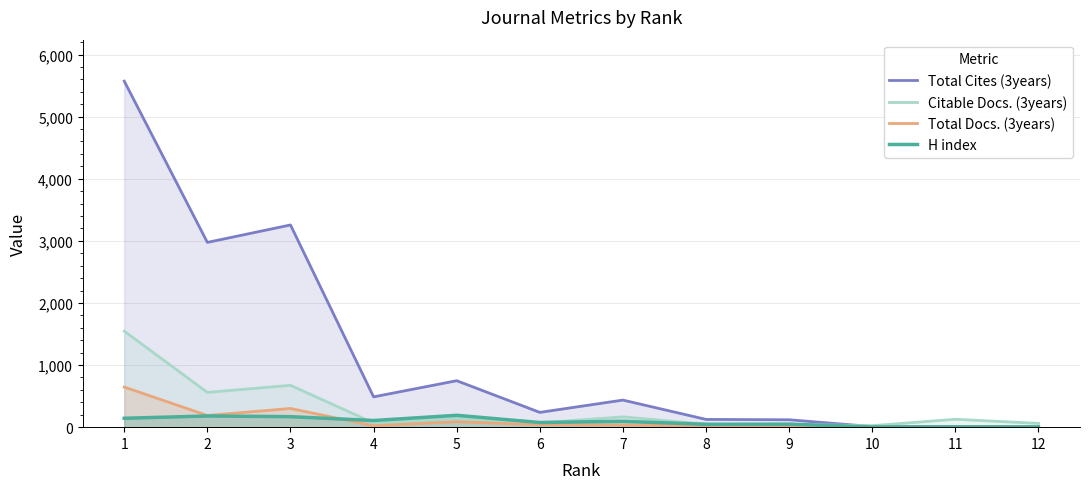

What is the difference between the highest and lowest values at 4?

466